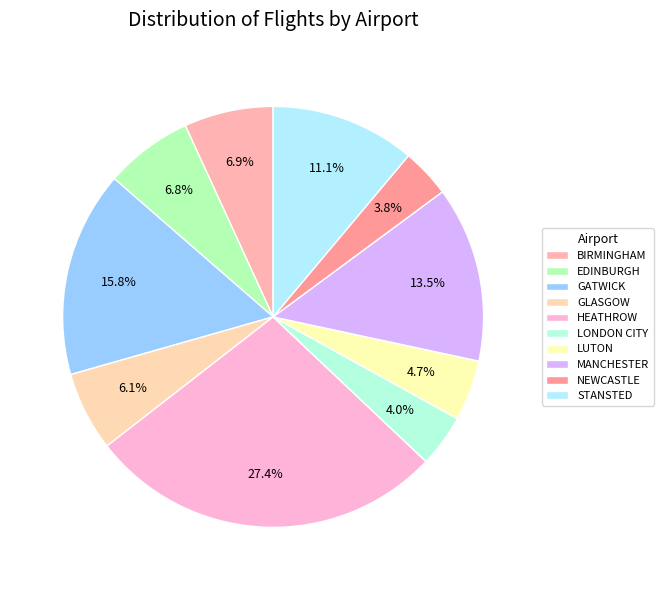

What is the smallest slice in the pie chart?

NEWCASTLE